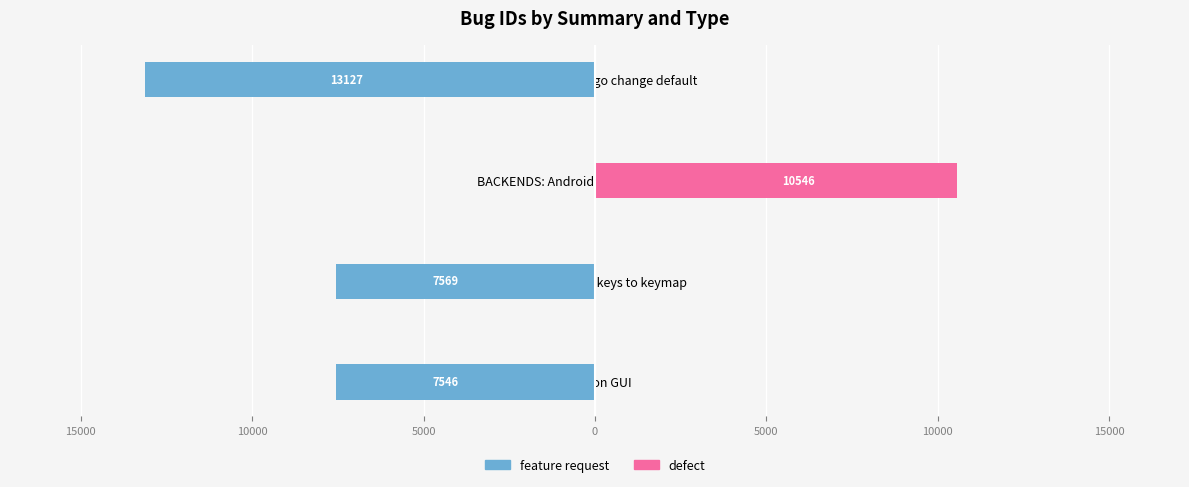

Reading left to right, what are all the values shown in this chart?

feature request: -7546	-7569	0	-13127
defect: 0	0	10546	0